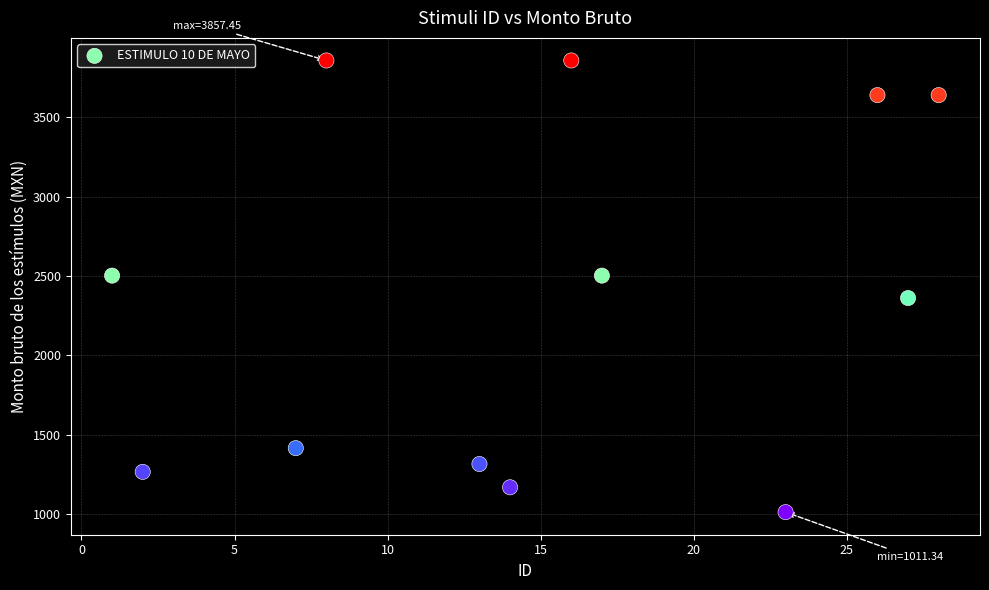

What is the range of X values (max minus min)?

27.0